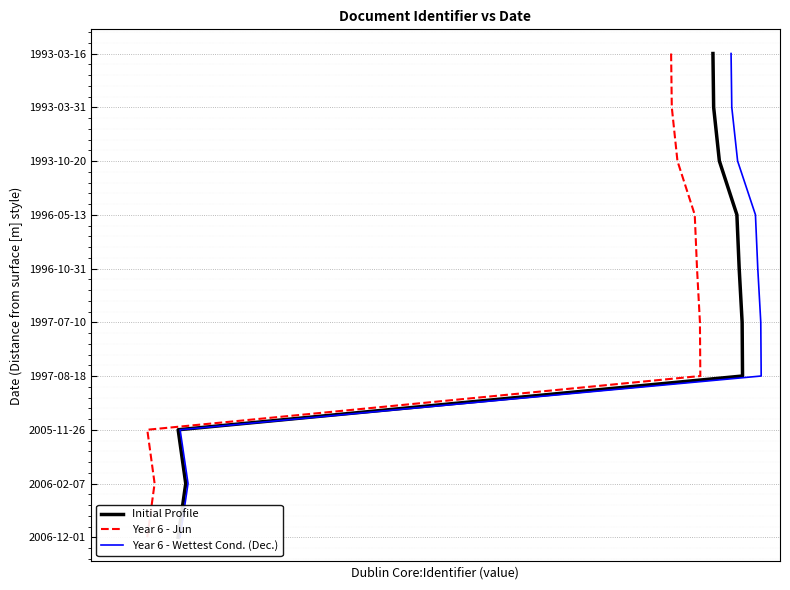

Reading left to right, what are all the values shown in this chart?

Initial Profile: 0	1	2	3	4	5	6	7	8	9
Year 6 - Jun: 0	1	2	3	4	5	6	7	8	9
Year 6 - Wettest Cond. (Dec.): 0	1	2	3	4	5	6	7	8	9